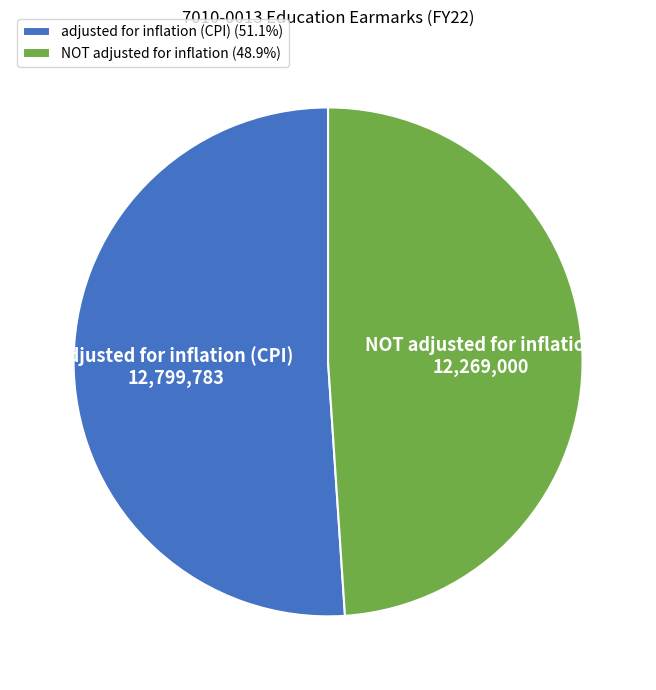

Which category has the smallest portion of the pie?

NOT adjusted for inflation